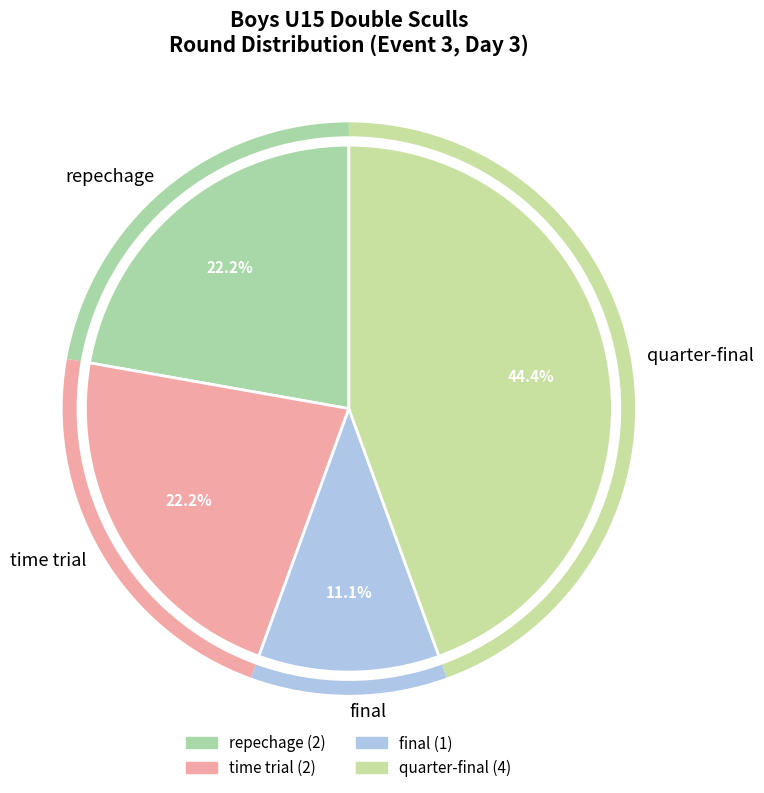

Is repechage the majority of the pie?

No